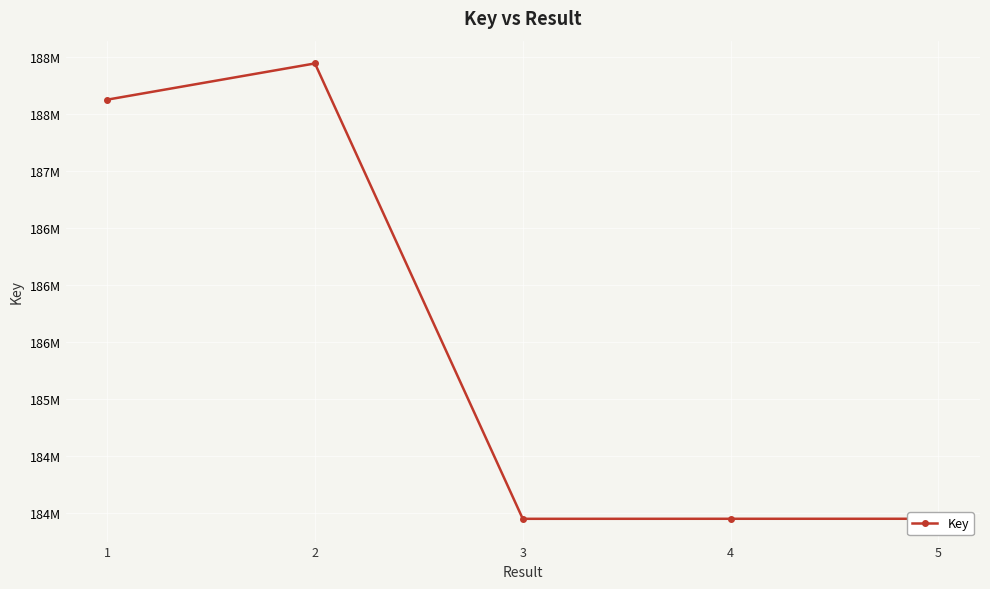

List the labels in order of value, smallest first.

3, 4, 5, 1, 2